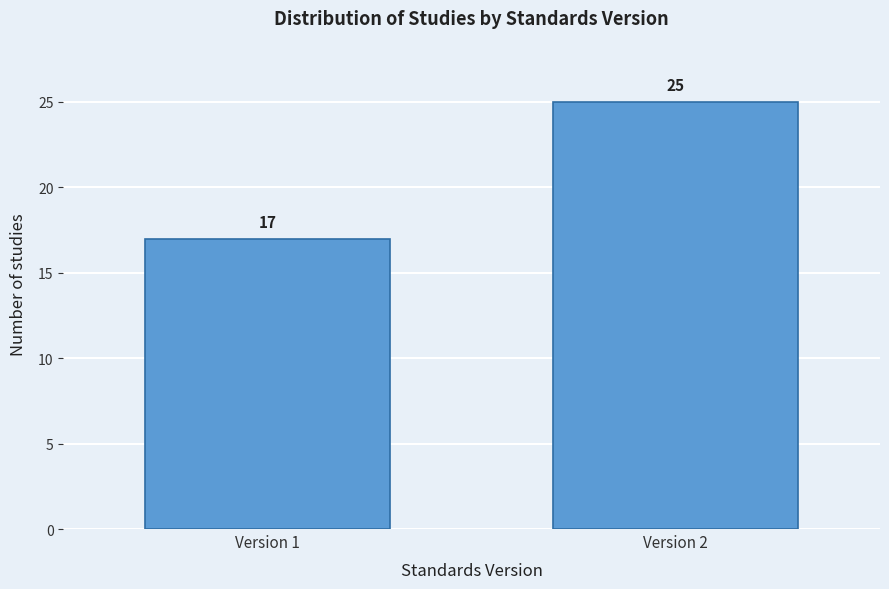

Reading left to right, extract all data points from this chart.

17	25